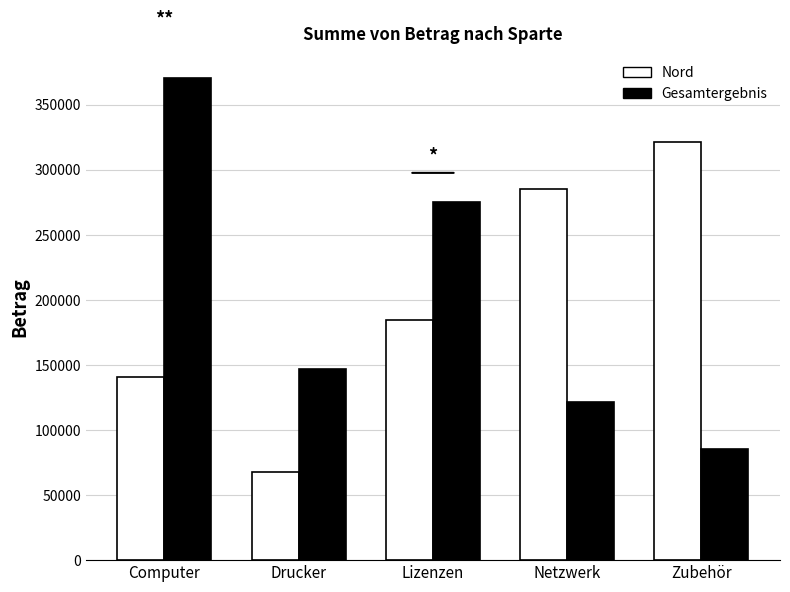

Is it true that Gesamtergebnis equals 72118 at Lizenzen?

False